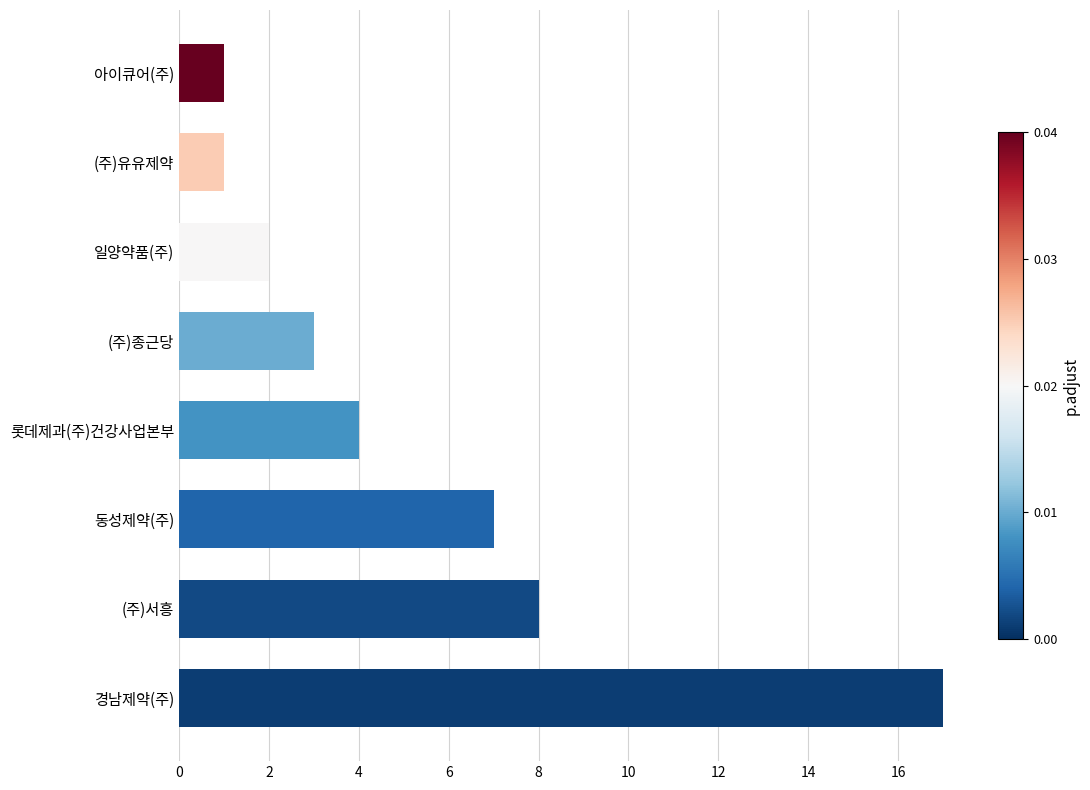

The value at 동성제약(주) is 7. True or false?

True